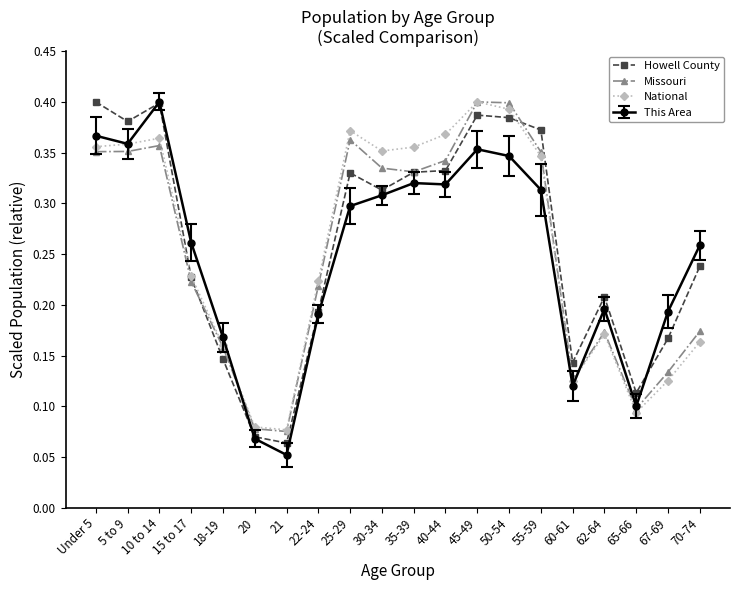

Between 15 to 17 and 50-54, which series saw the biggest shift?

Missouri